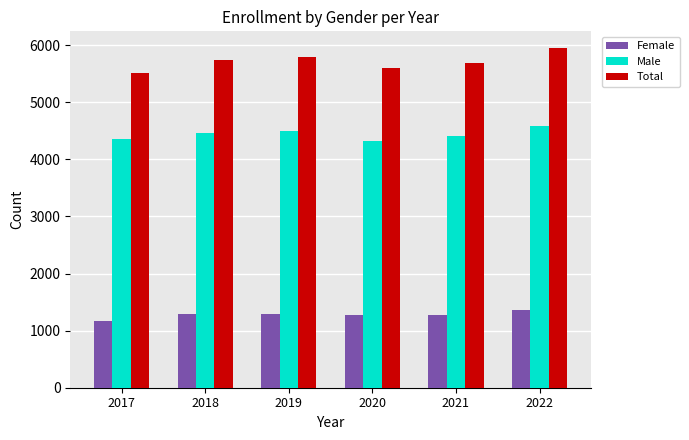

Does the chart contain any negative values?

No